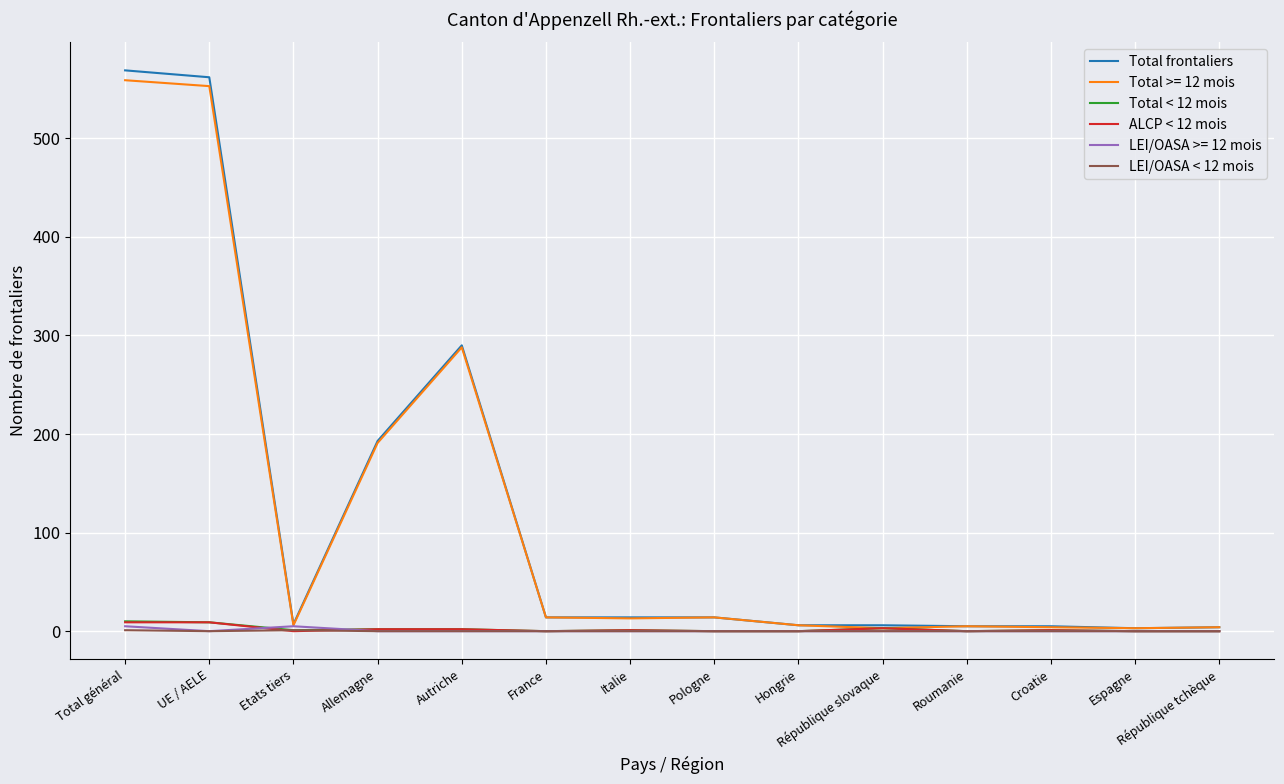

Which series has the largest range (max minus min)?

Total frontaliers